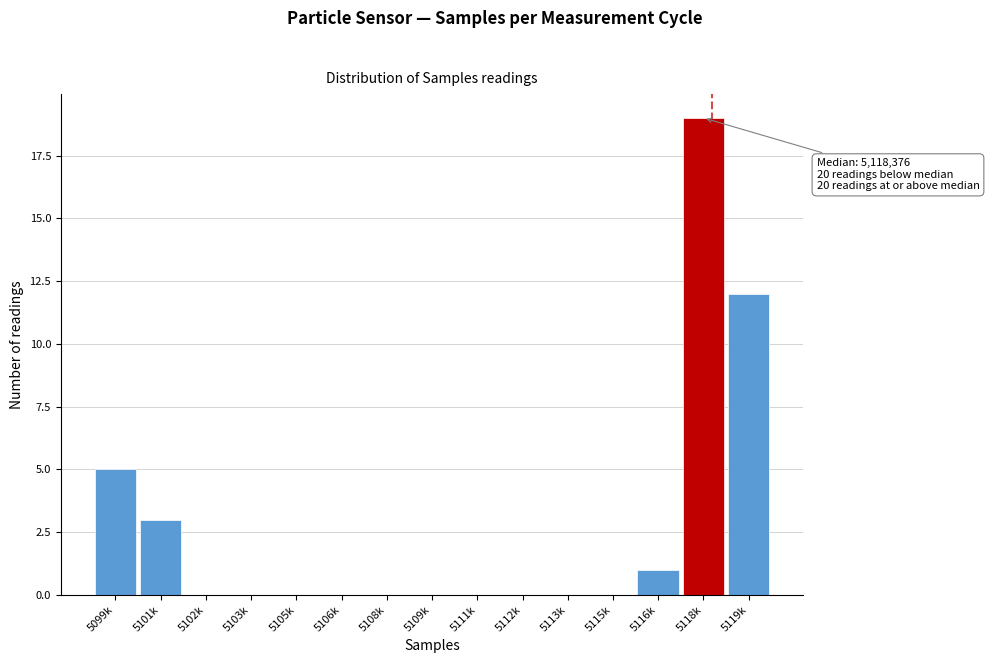

Reading left to right, transcribe all the data shown in this chart.

5099k=5	5101k=3	5102k=0	5103k=0	5105k=0	5106k=0	5108k=0	5109k=0	5111k=0	5112k=0	5113k=0	5115k=0	5116k=1	5118k=19	5119k=12